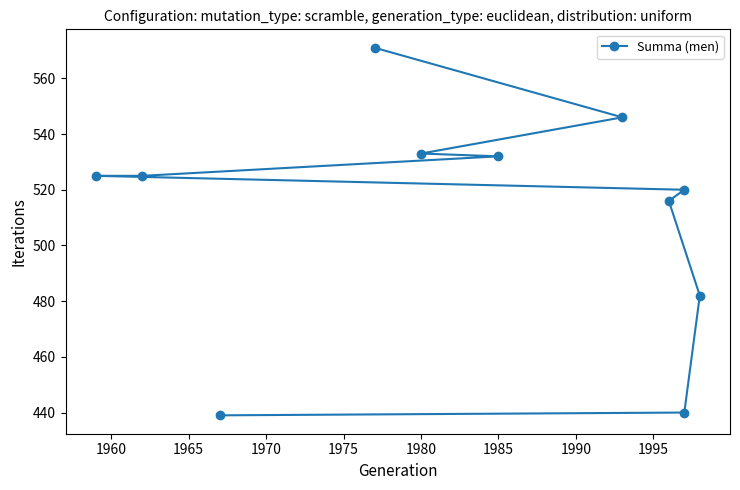

Is this an area chart (filled region under the line)?

No